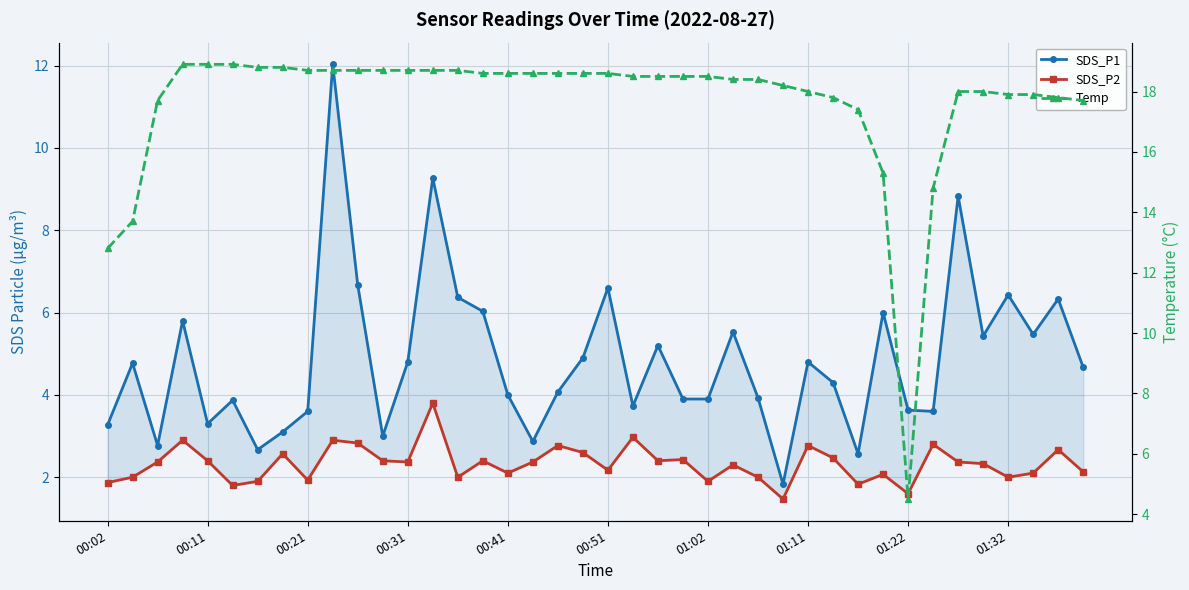

Which series has the widest spread of values?

Temp